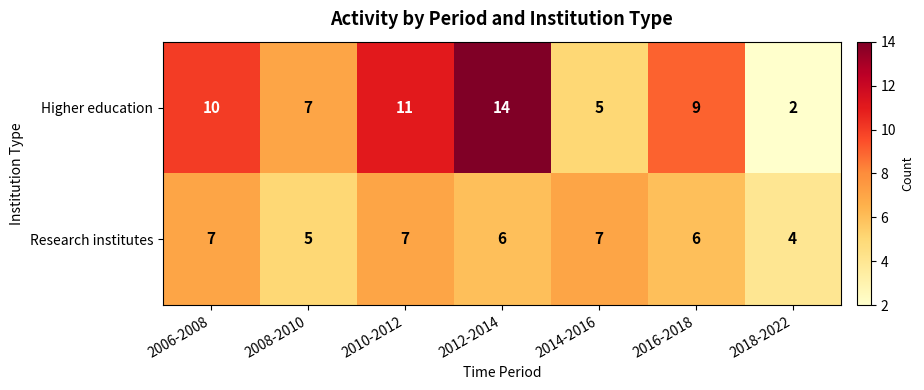

Rank the series by their maximum value, from highest to lowest.

Higher education, Research institutes